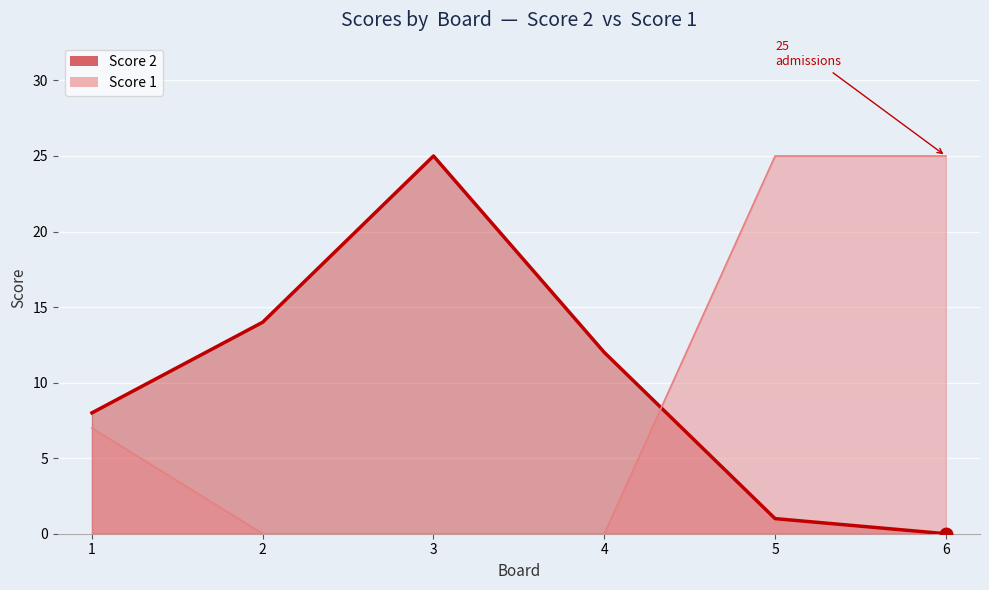

How many intersections are there between Score 2 and Score 1?

1